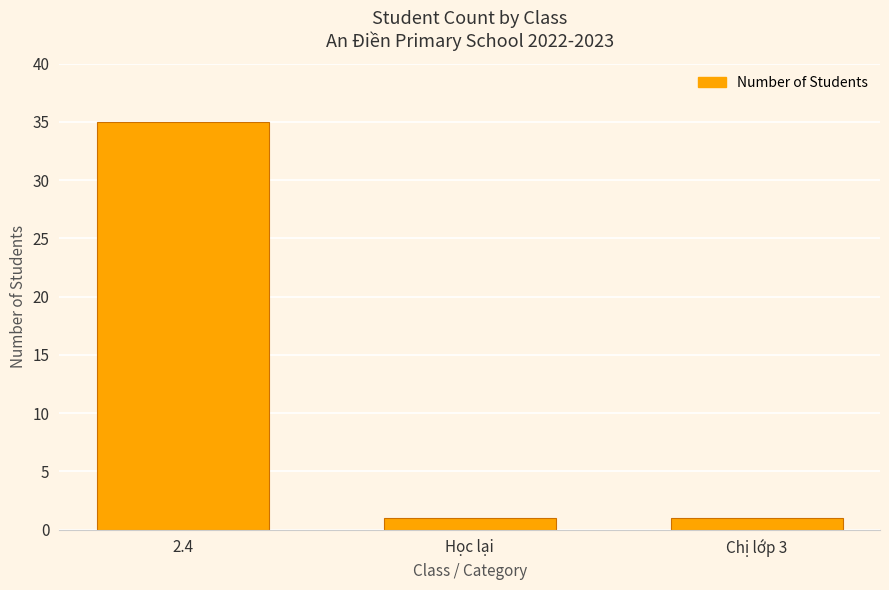

What is the label of the 3rd bar from the left?

Chị lớp 3